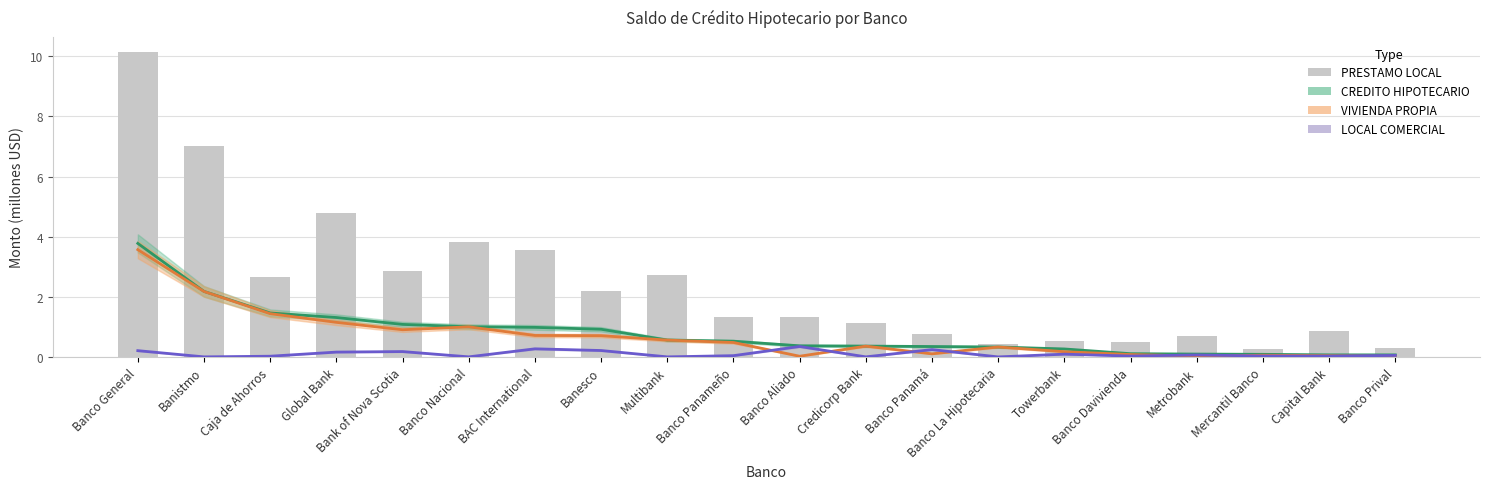

True or false: VIVIENDA PROPIA has a value of 1.2 at Banistmo.

False